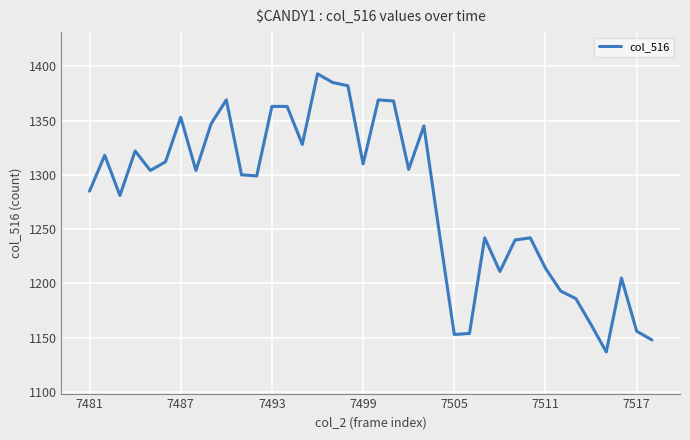

What is the maximum value shown in the chart?

1393